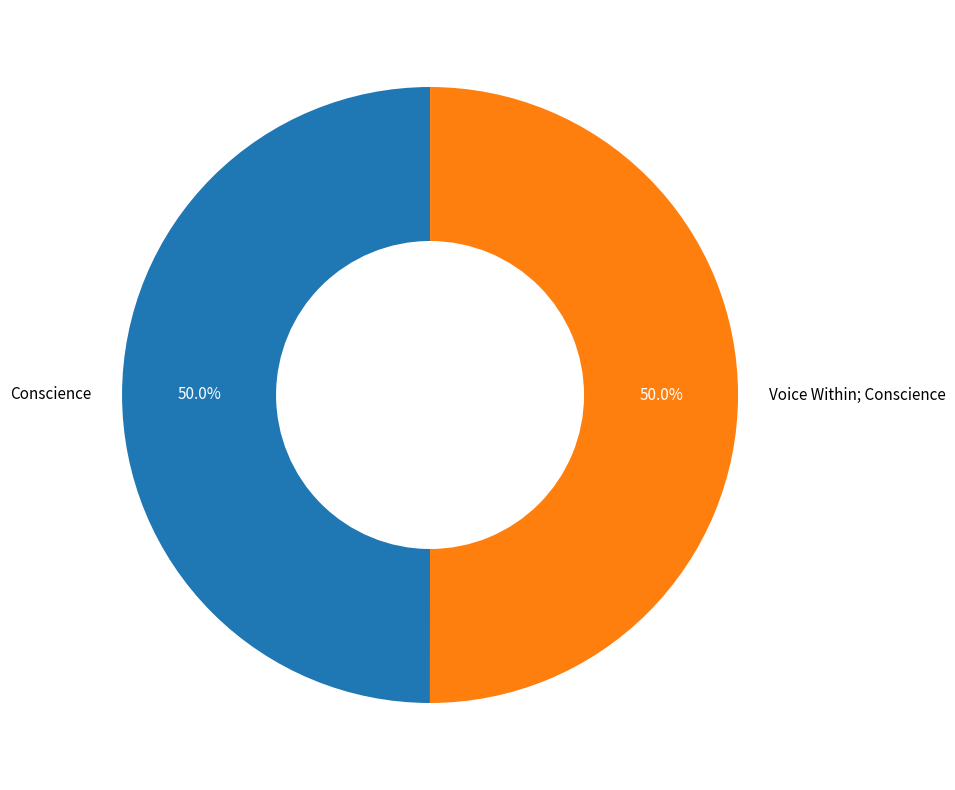

What percentage is the Conscience slice, to the nearest percent?

50%